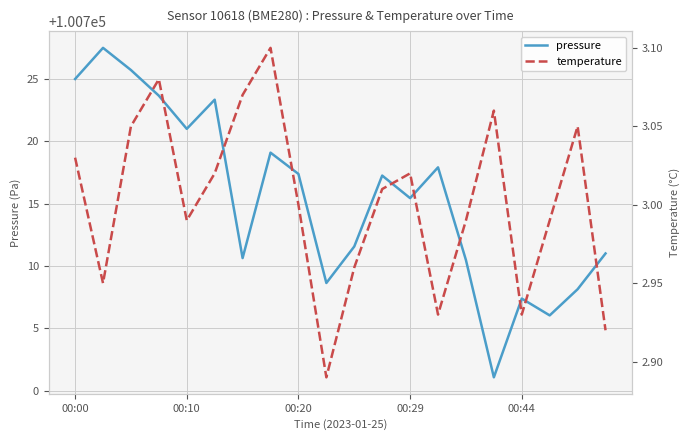

What is the lowest value of the pressure series?

100701.1